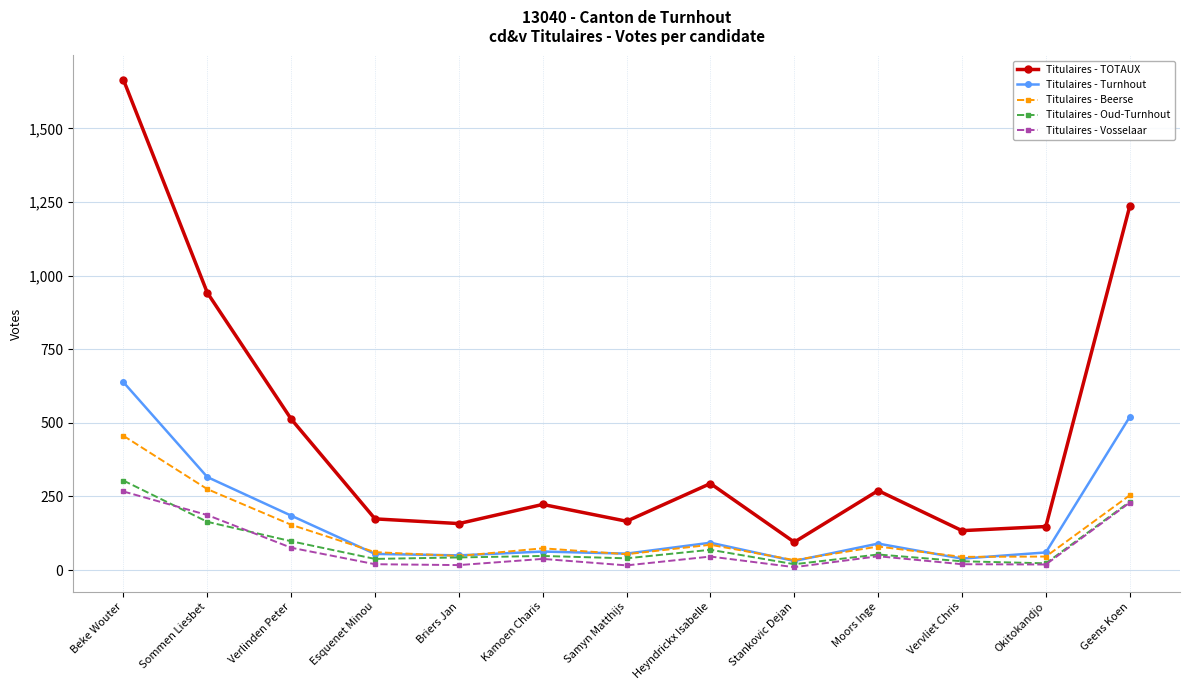

Between Samyn Matthijs and Geens Koen, which series saw the biggest shift?

Titulaires - TOTAUX